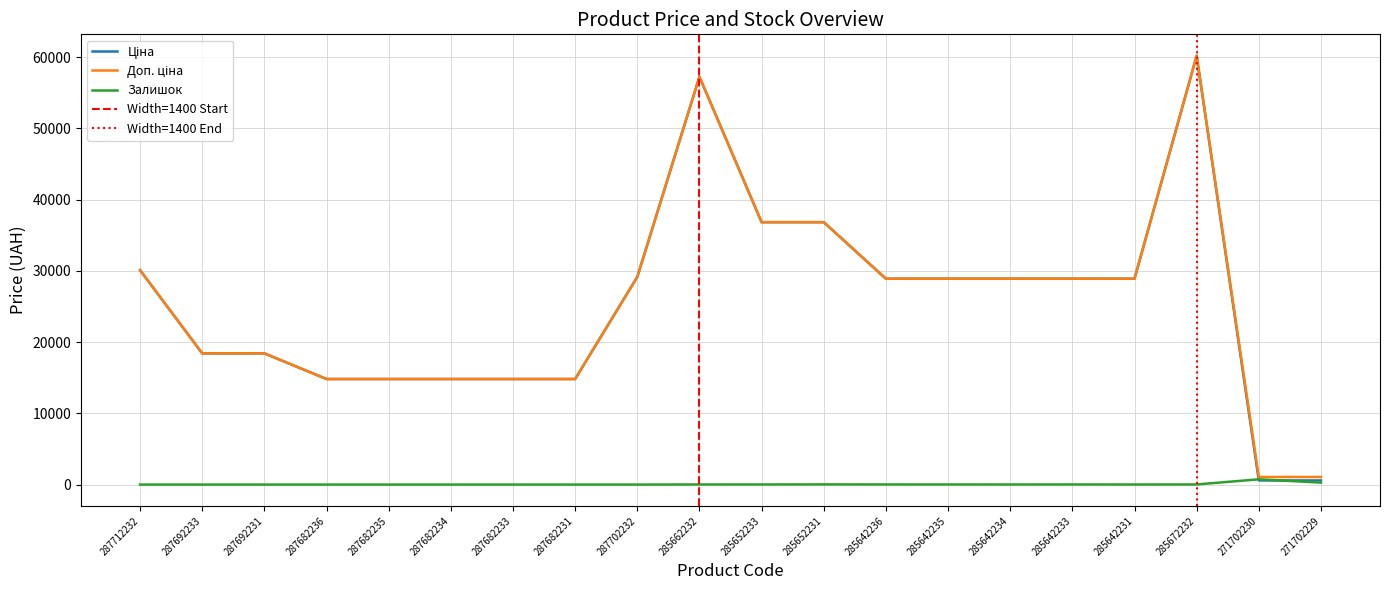

What is the label of the 2nd point from the left?

287692233